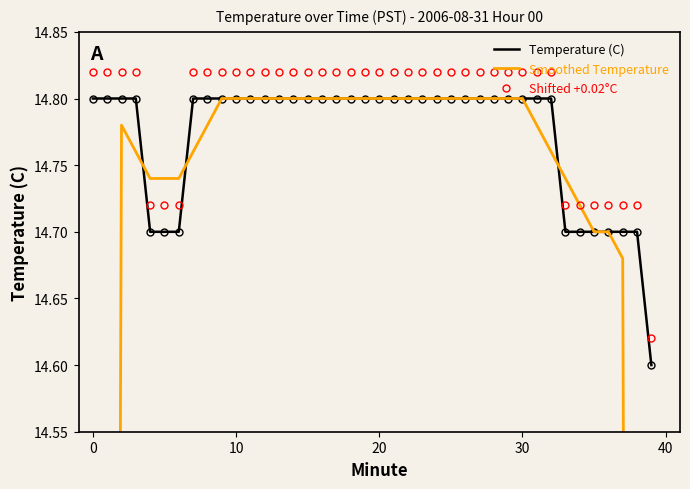

The Temperature (C) series shows 10.3 at 20. True or false?

False